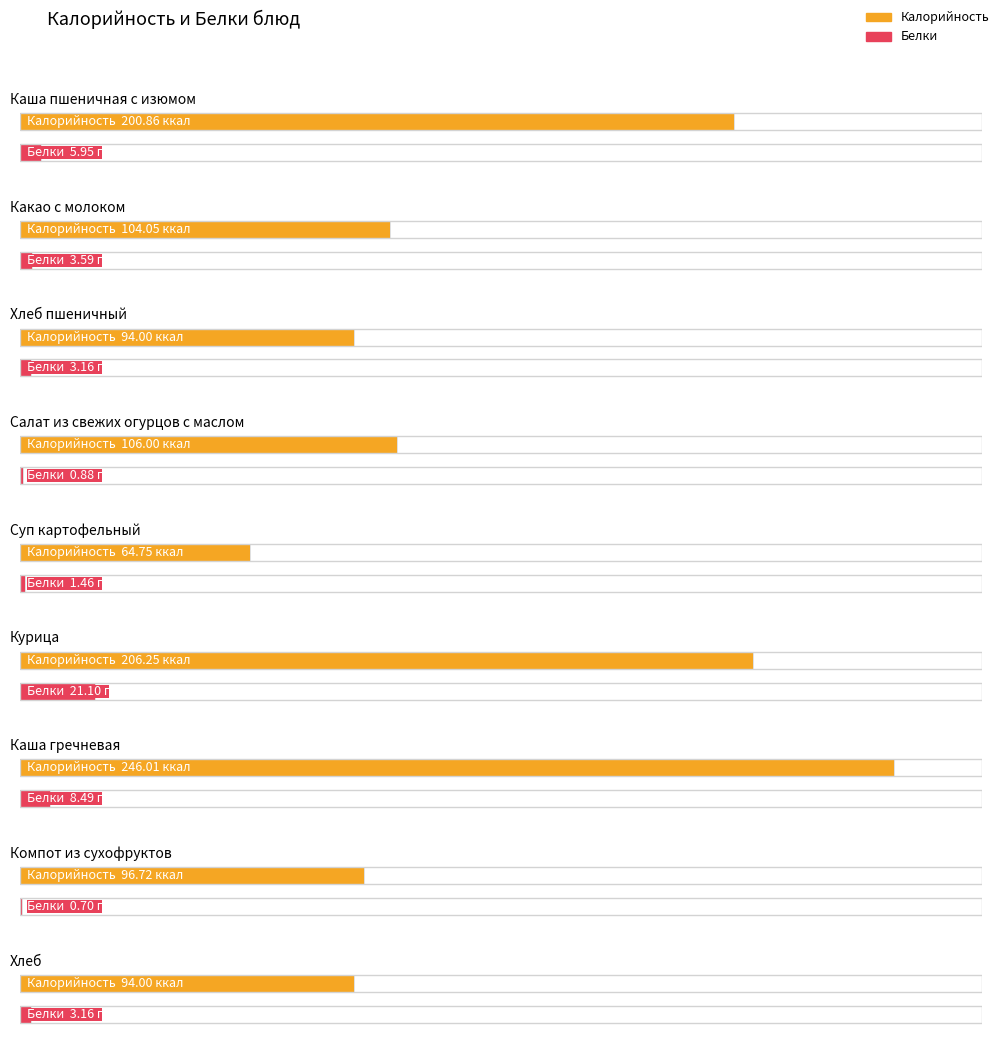

How many categories are shown in the chart?

9